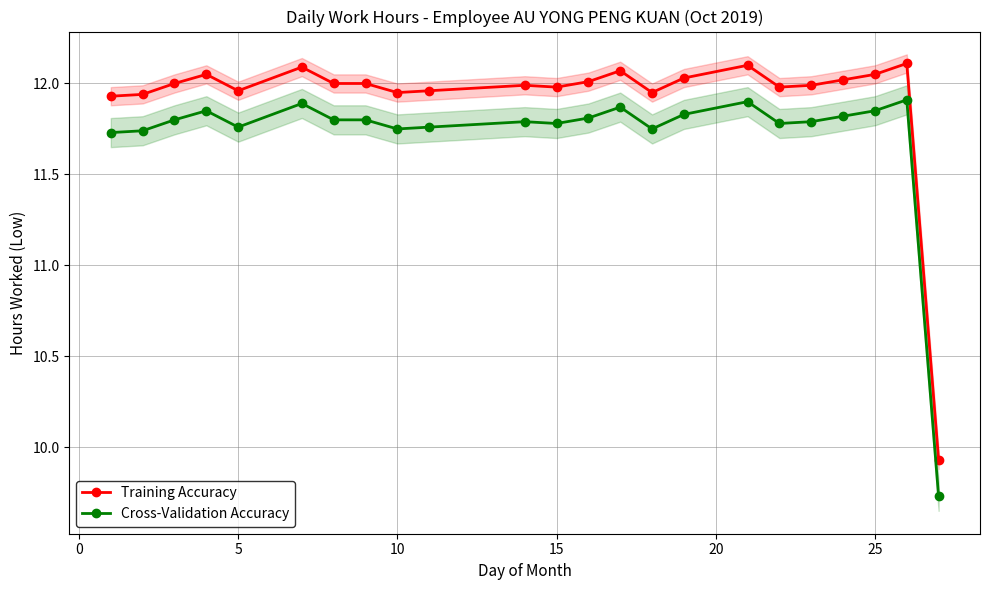

True or false: Cross-Validation Accuracy and Training Accuracy cross at least once.

False